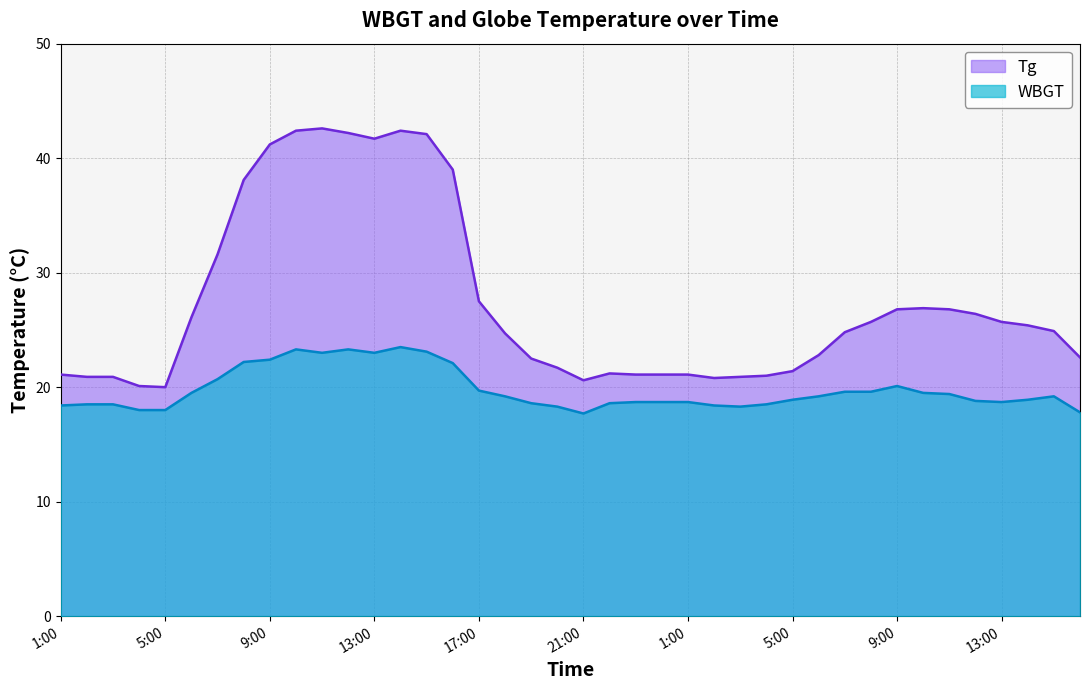

True or false: WBGT has more than 2 points higher than both neighbors.

True